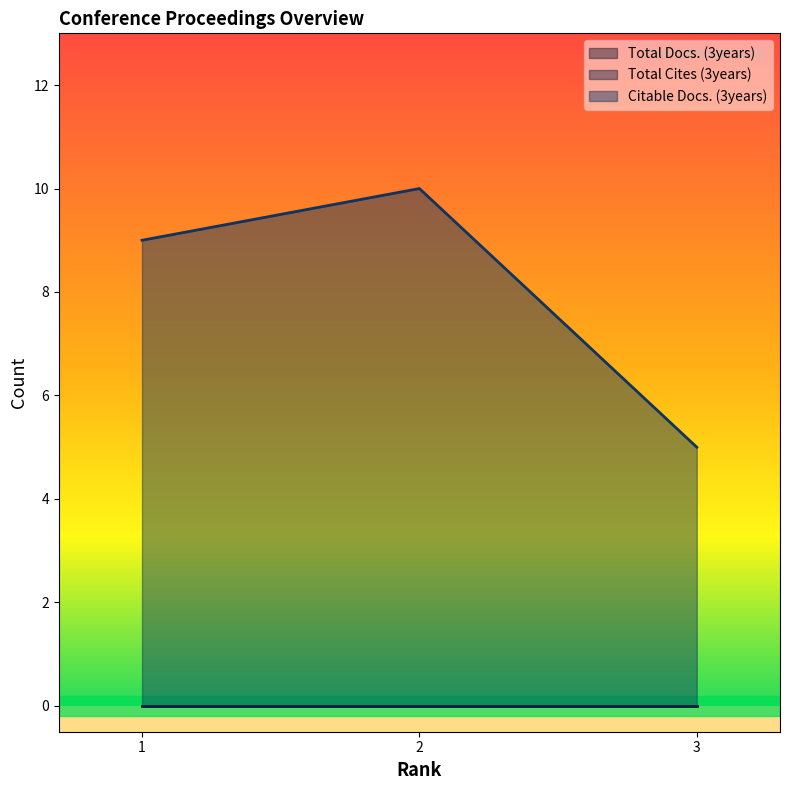

Rank the series at 3 from highest to lowest value.

Citable Docs. (3years), Total Docs. (3years), Total Cites (3years)